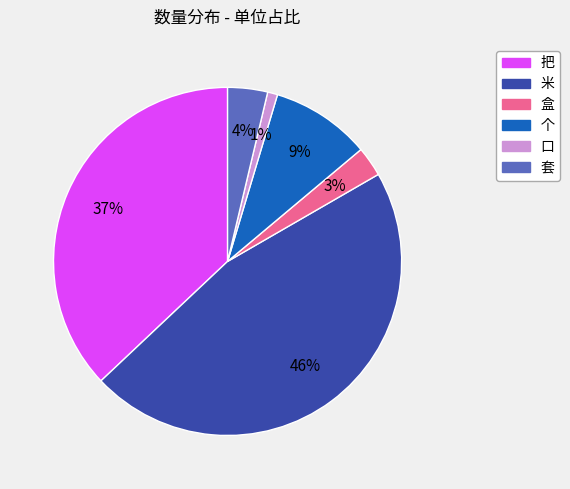

Between 把 and 米, which is larger?

米